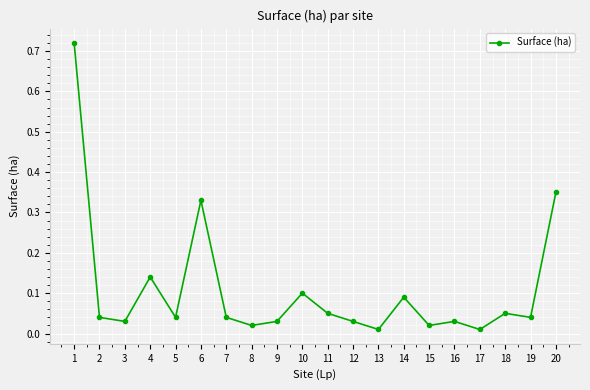

Where is the first local maximum?

4